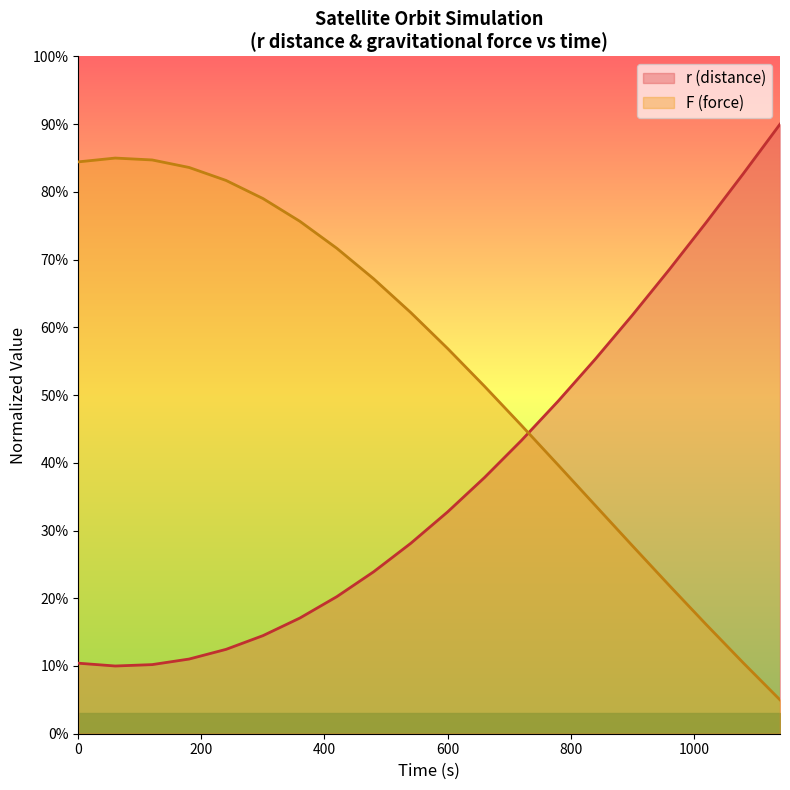

Reading right to left, what are all the values shown in this chart?

r (distance): 1140=9.0	1080=8.3	1020=7.5	960=6.9	900=6.2	840=5.5	780=4.9	720=4.3	660=3.8	600=3.3	540=2.8	480=2.4	420=2.0	360=1.7	300=1.4	240=1.2	180=1.1	120=1.0	60=1.0	0=1.0
F (force): 1140=0.5	1080=1.0	1020=1.6	960=2.2	900=2.8	840=3.4	780=4.0	720=4.6	660=5.1	600=5.7	540=6.2	480=6.7	420=7.2	360=7.6	300=7.9	240=8.2	180=8.4	120=8.5	60=8.5	0=8.4